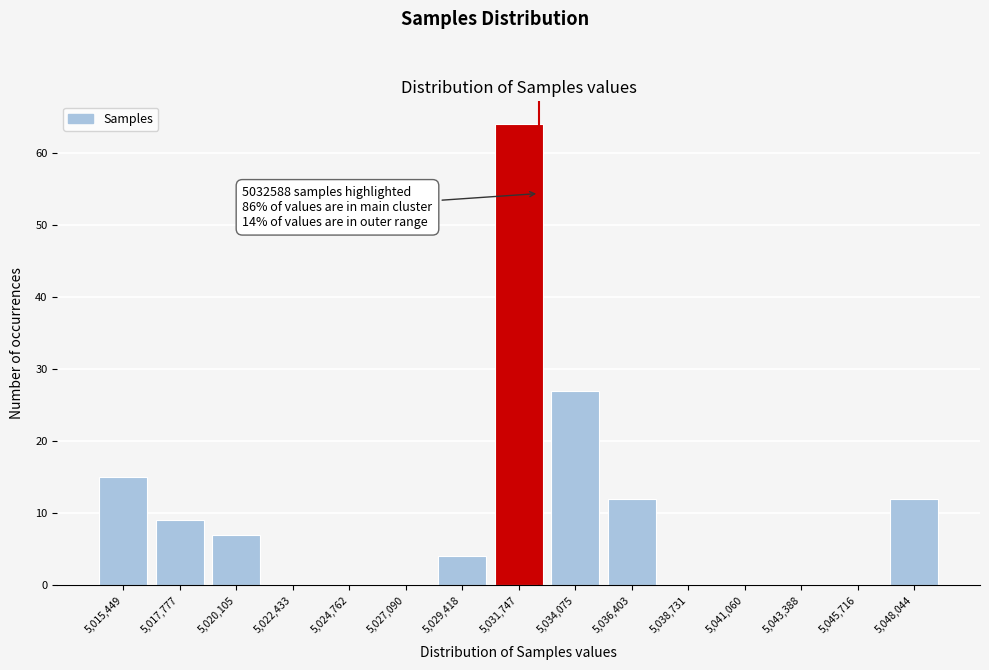

Over which range of the x-axis is the bar tallest?

5030500 to 5033000